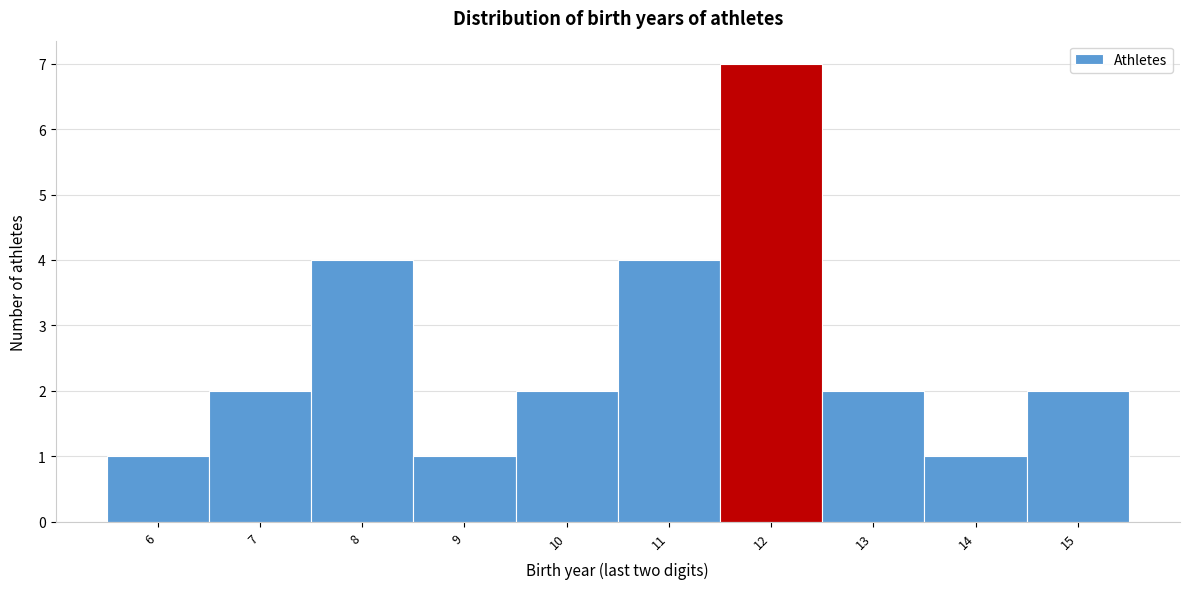

Which range on the x-axis has the tallest bar?

11.5 to 12.5